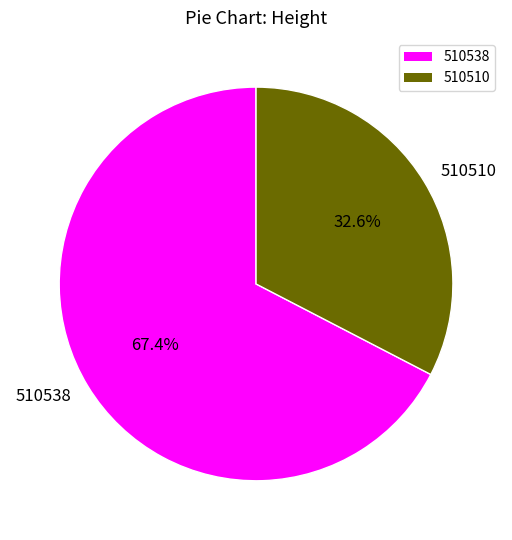

The 510538 slice represents 74% of the pie. True or false?

False